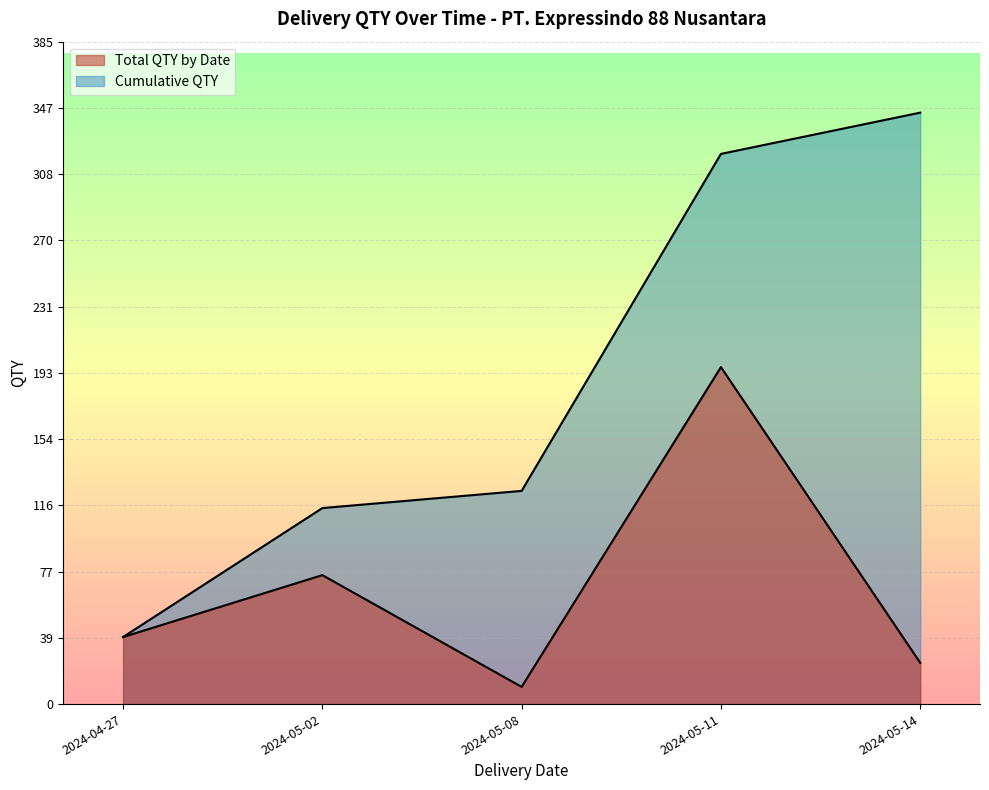

The Cumulative QTY series shows 221 at 2024-05-11. True or false?

False